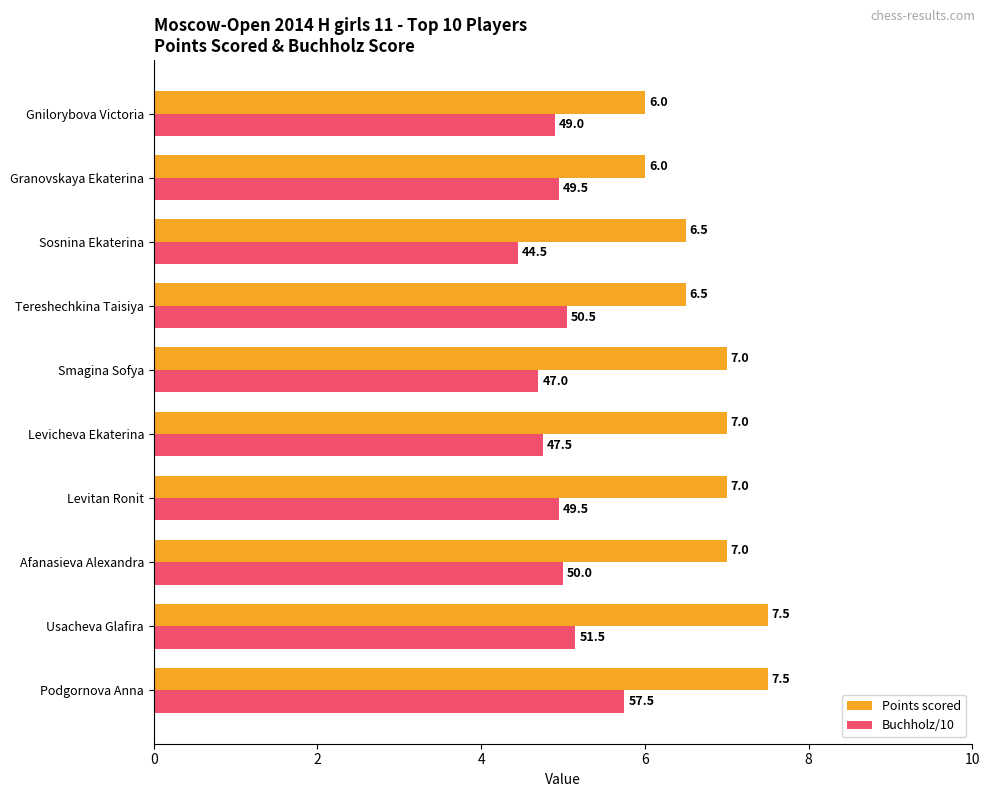

What are all the series names shown in the legend?

Points scored, Buchholz/10